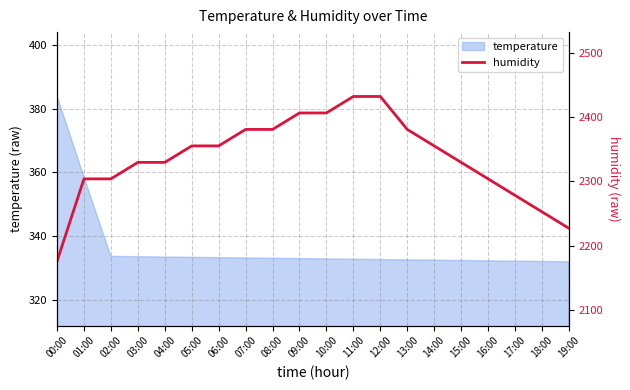

Which label corresponds to the smallest value in the chart?

00:00